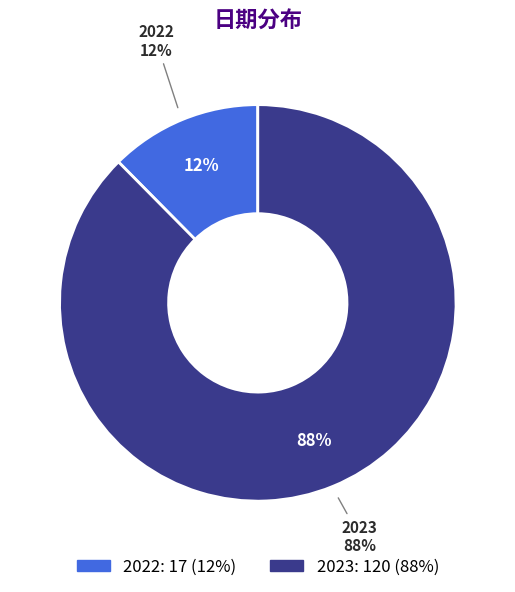

What portion of the pie excludes 2022?

87.6%